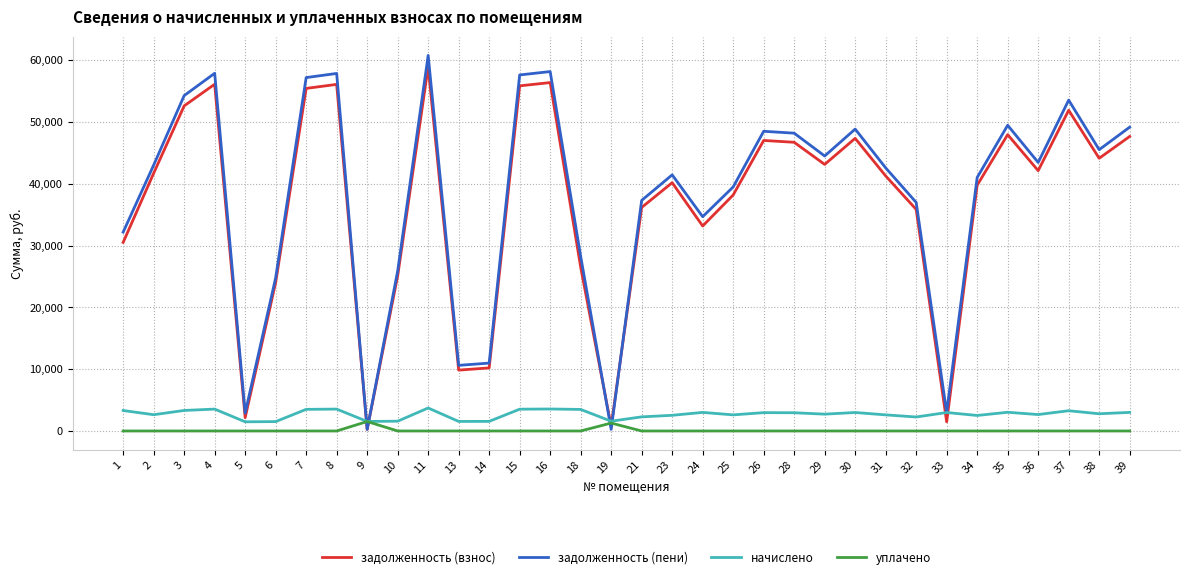

Which series has the widest spread of values?

задолженность (пени)